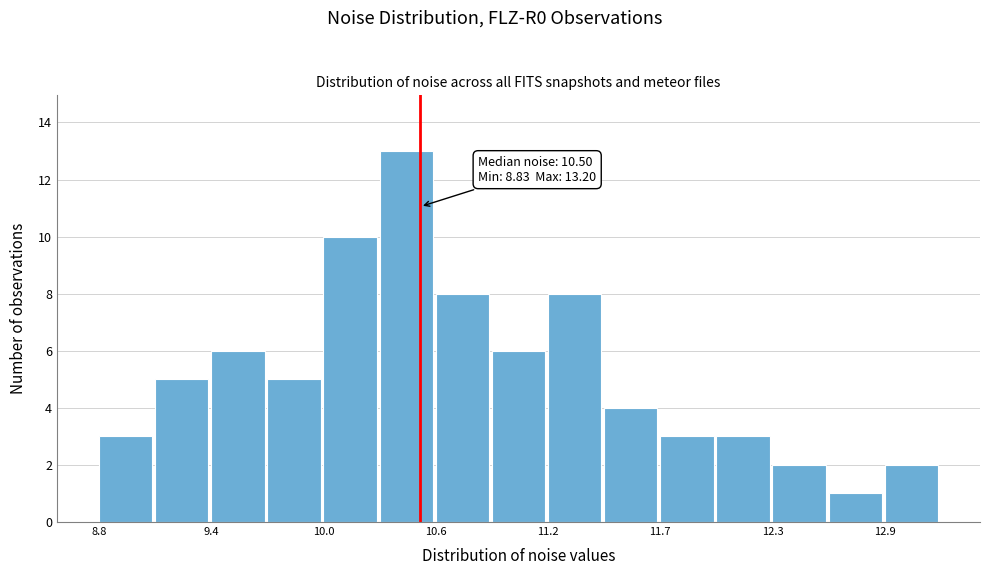

Around what value on the x-axis is the tallest bar? Give the approximate position of its centre, as read against the axis.

10.4